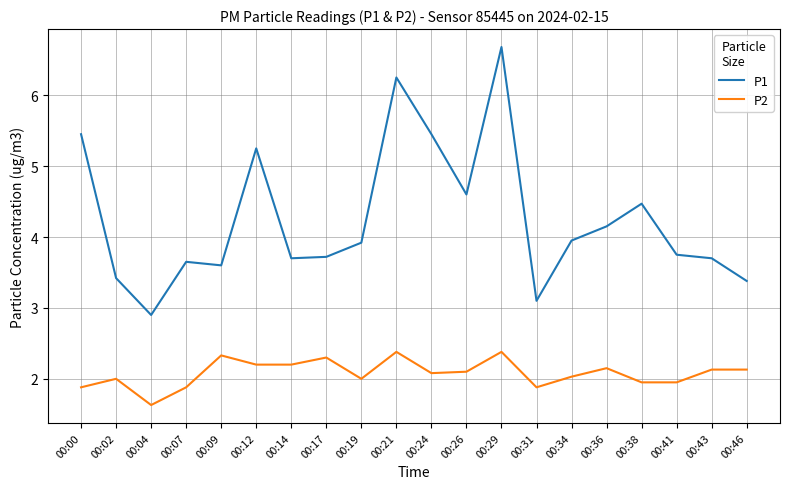

True or false: P2 and P1 cross at least once.

False